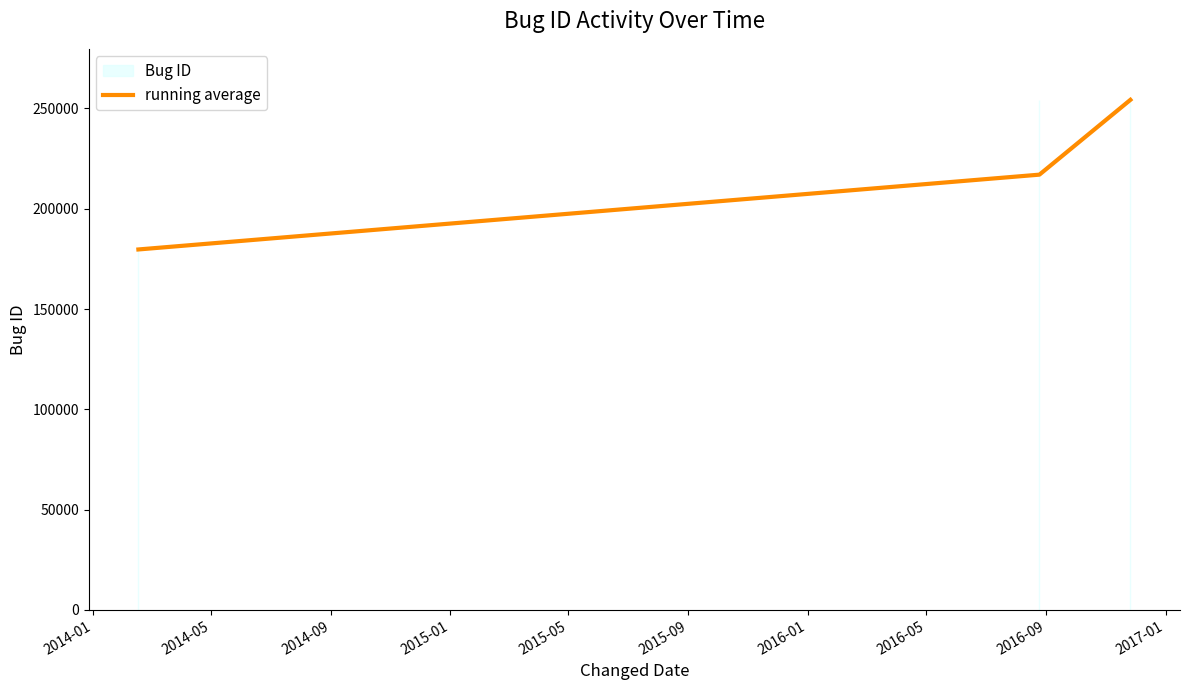

The value at 2014-01 is 96112.3. True or false?

False